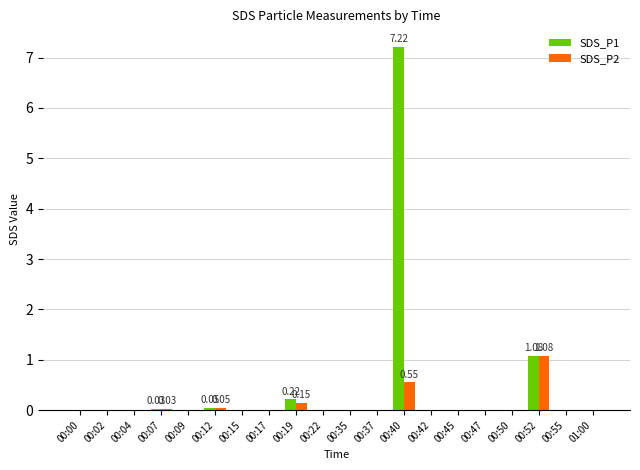

Which series has the largest total across all categories?

SDS_P1